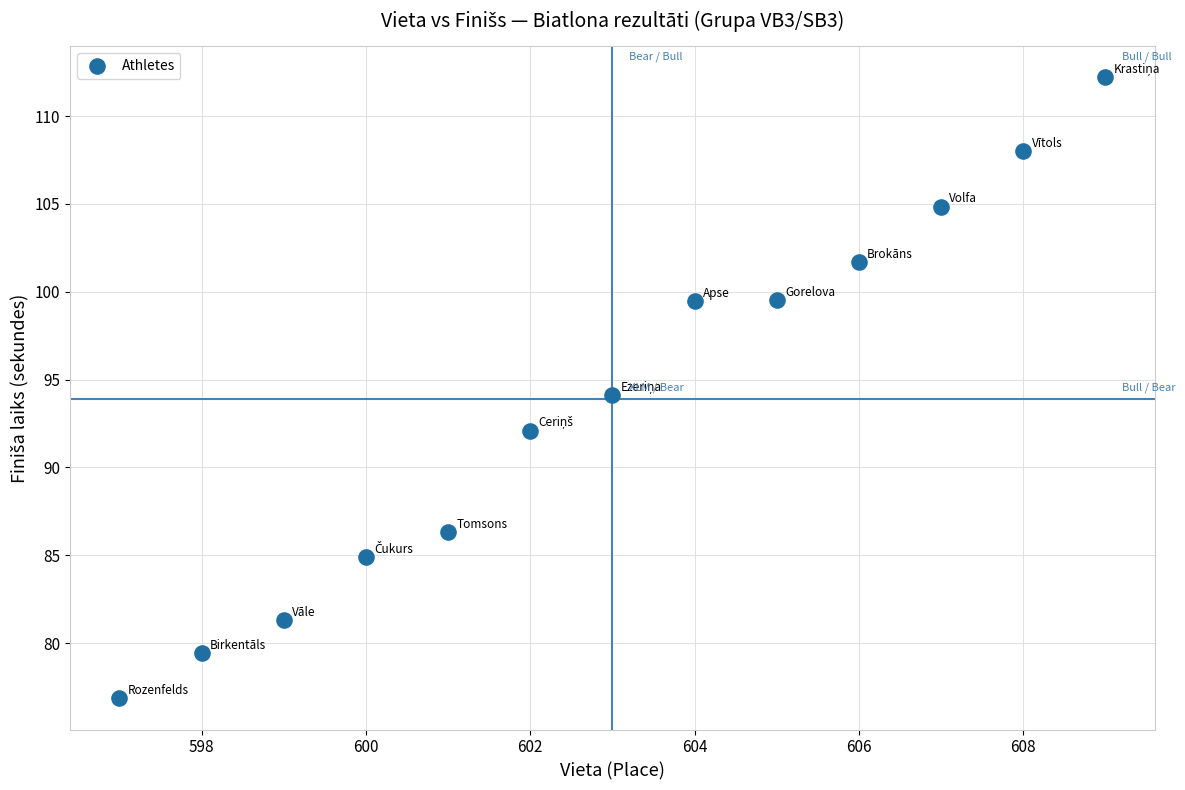

What is the range of X values (max minus min)?

12.0